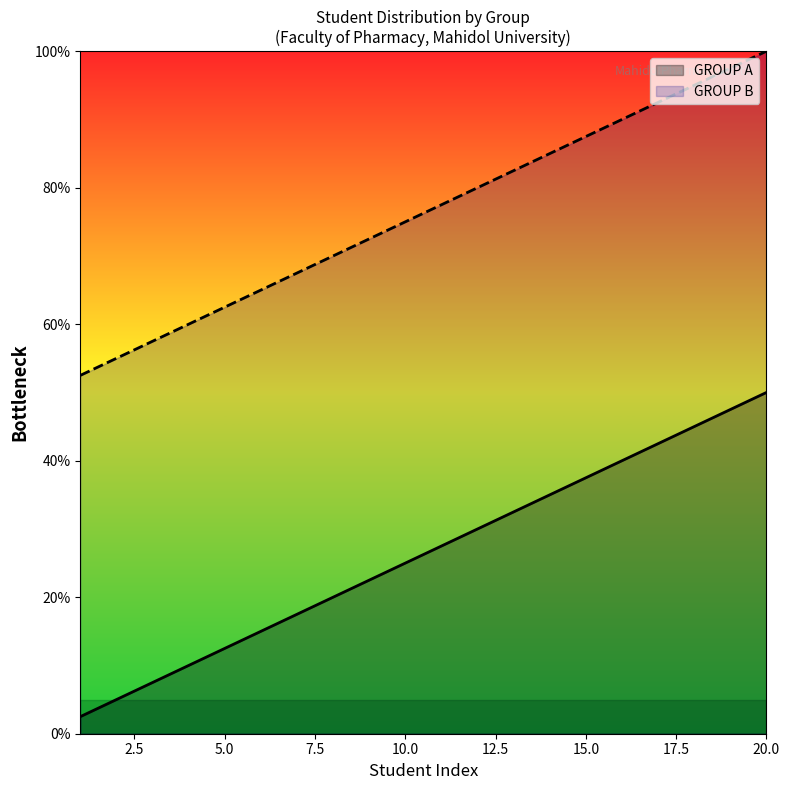

True or false: GROUP B and GROUP A intersect in this chart.

False